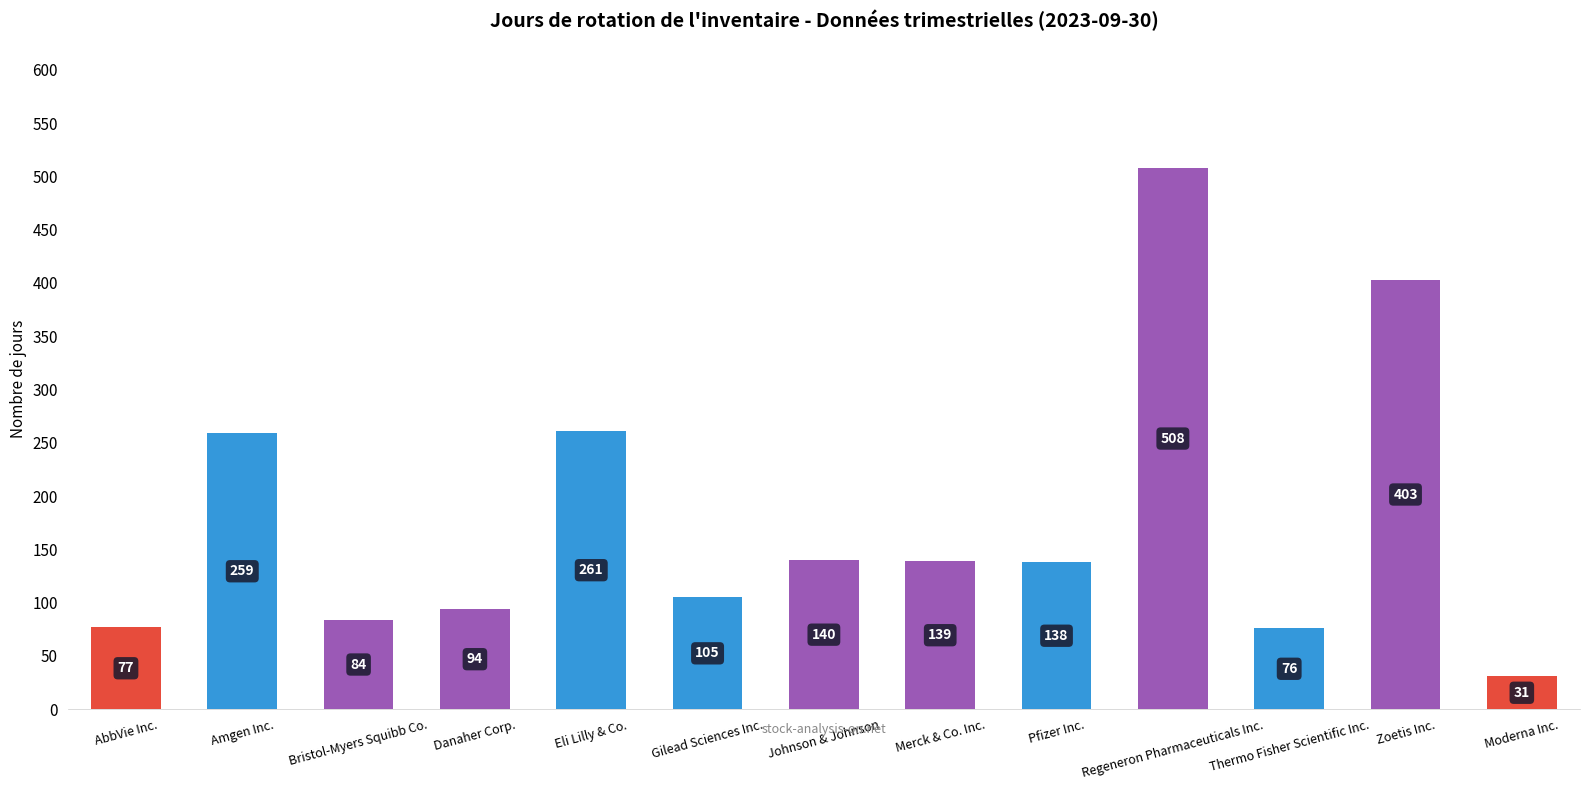

What position from the right is AbbVie Inc.?

13